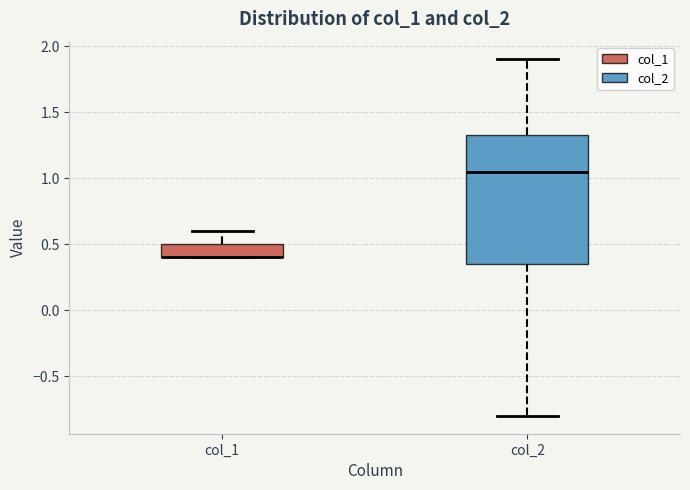

Where is the lower edge of the box for col_1 on the y-axis? The values are not printed on the chart, so give them approximately, as read against the axis.

0.40